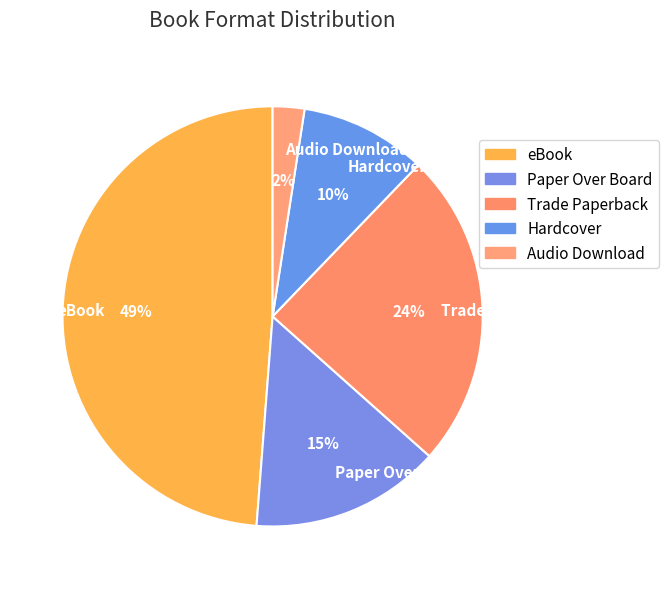

Is Trade Paperback the majority of the pie?

No